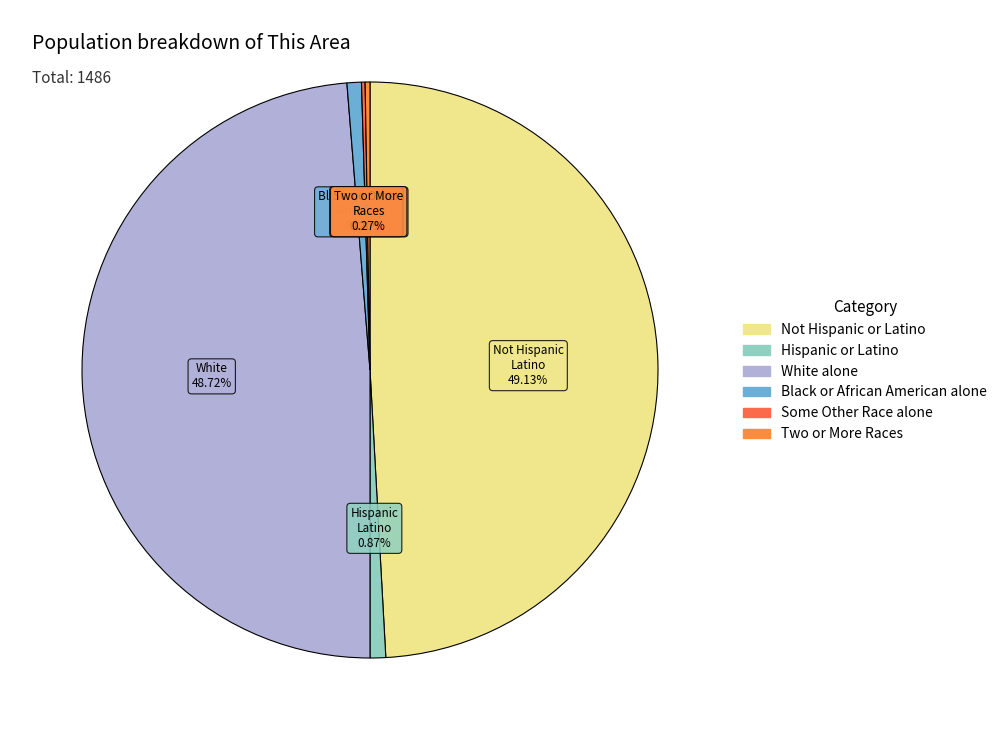

Is there any slice that represents more than half of the pie?

No